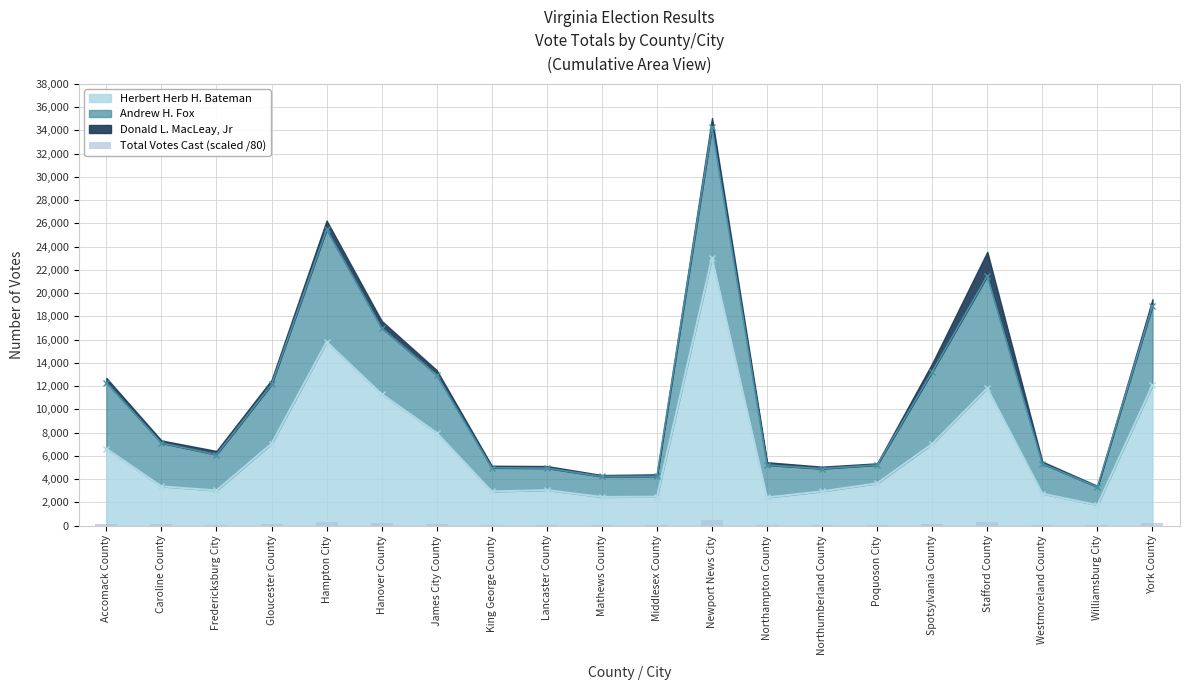

The chart shows a value of 11.1 at Middlesex County. True or false?

False